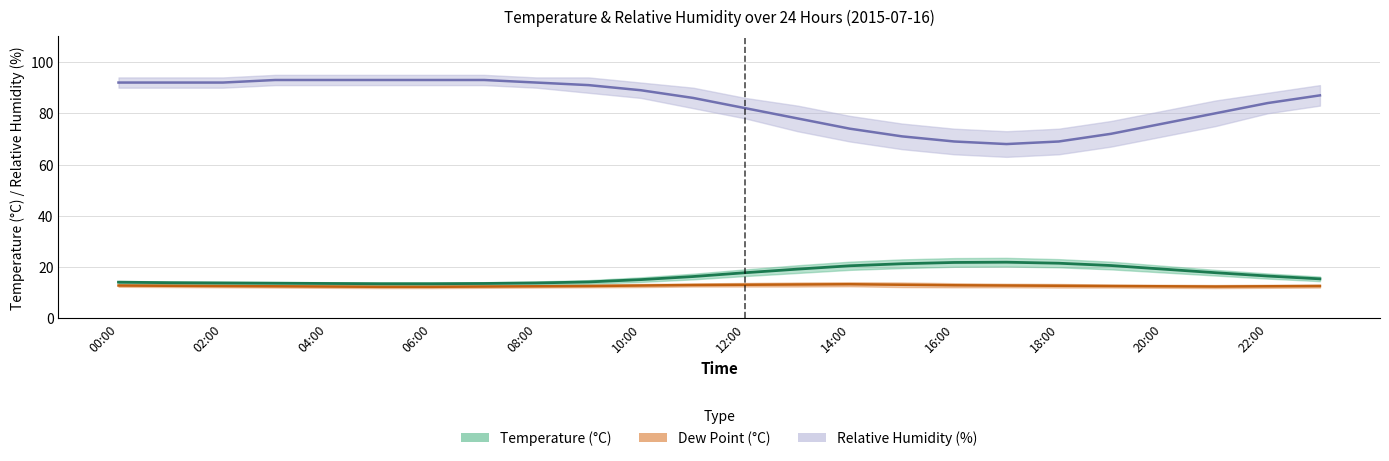

Rank the series by their maximum value, from highest to lowest.

Relative Humidity (%), Temperature (°C), Dew Point (°C)